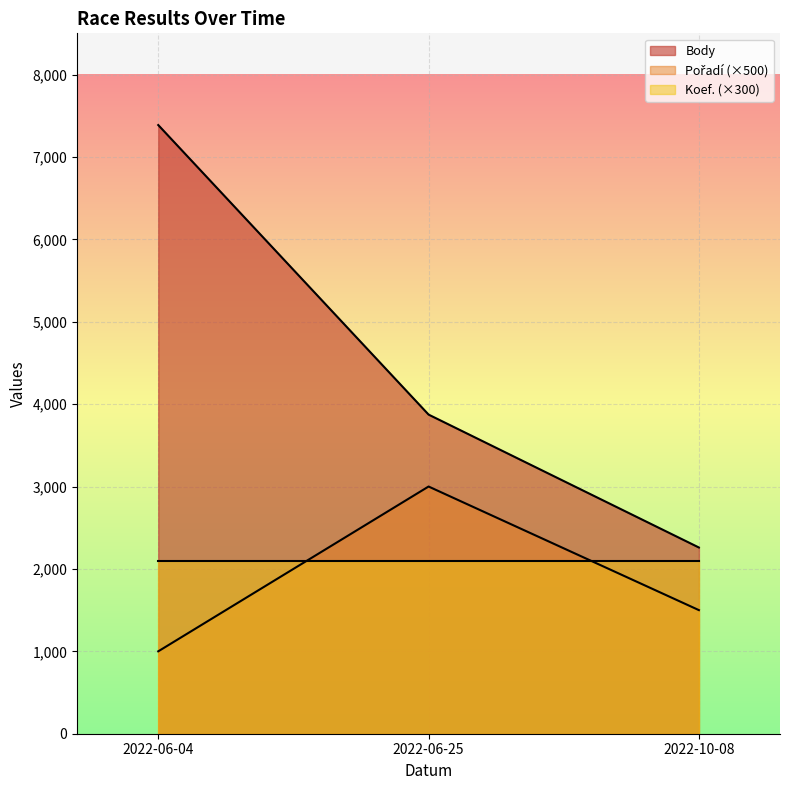

The value of Koef. at 2022-06-04 is 7. True or false?

True